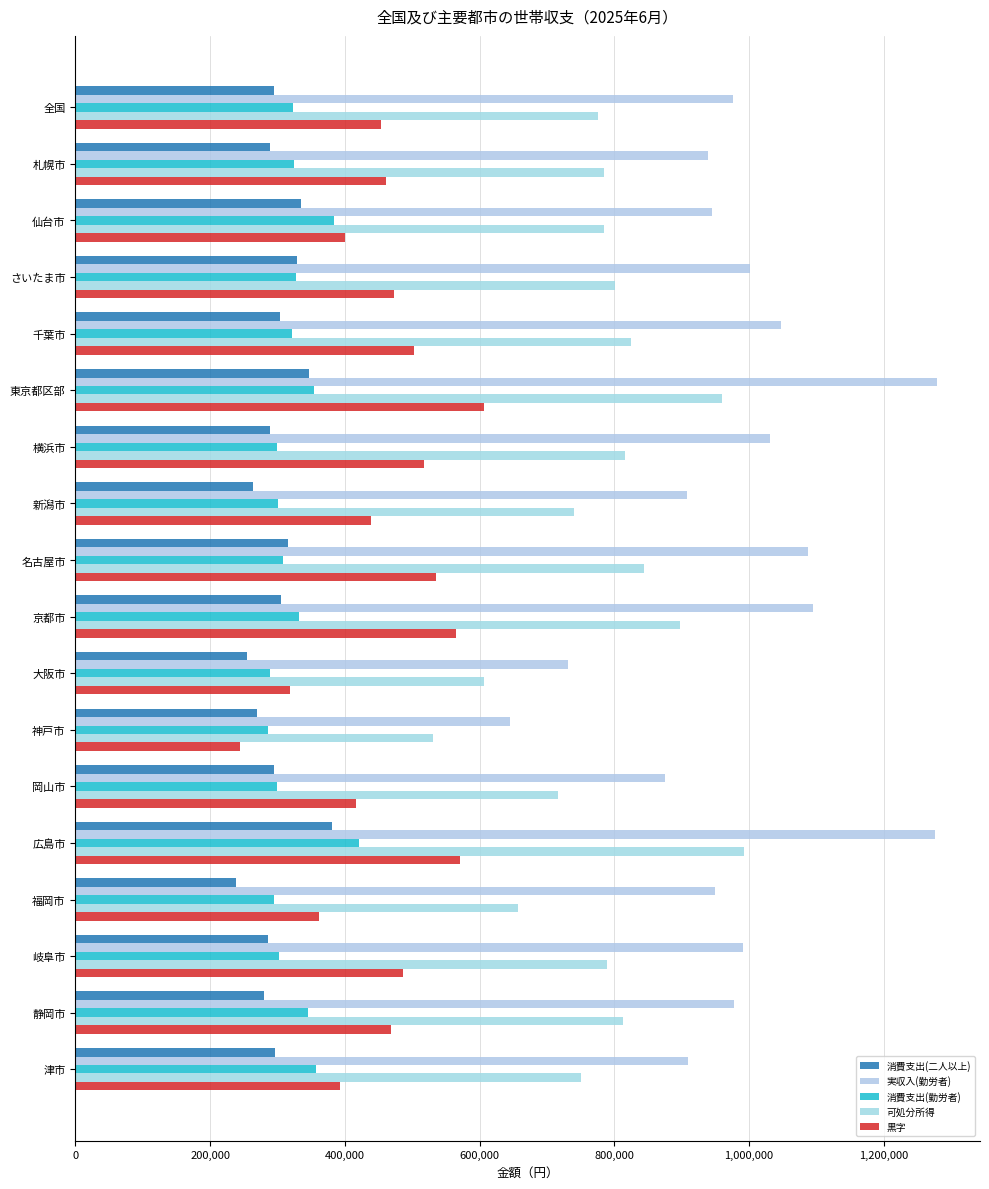

Count the number of data series in this chart.

5